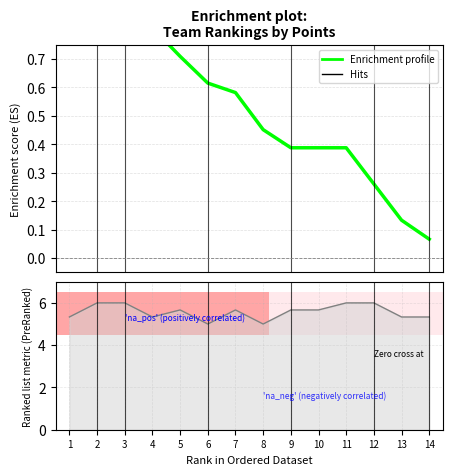

The chart shows a value of 0.3 at 12. True or false?

True